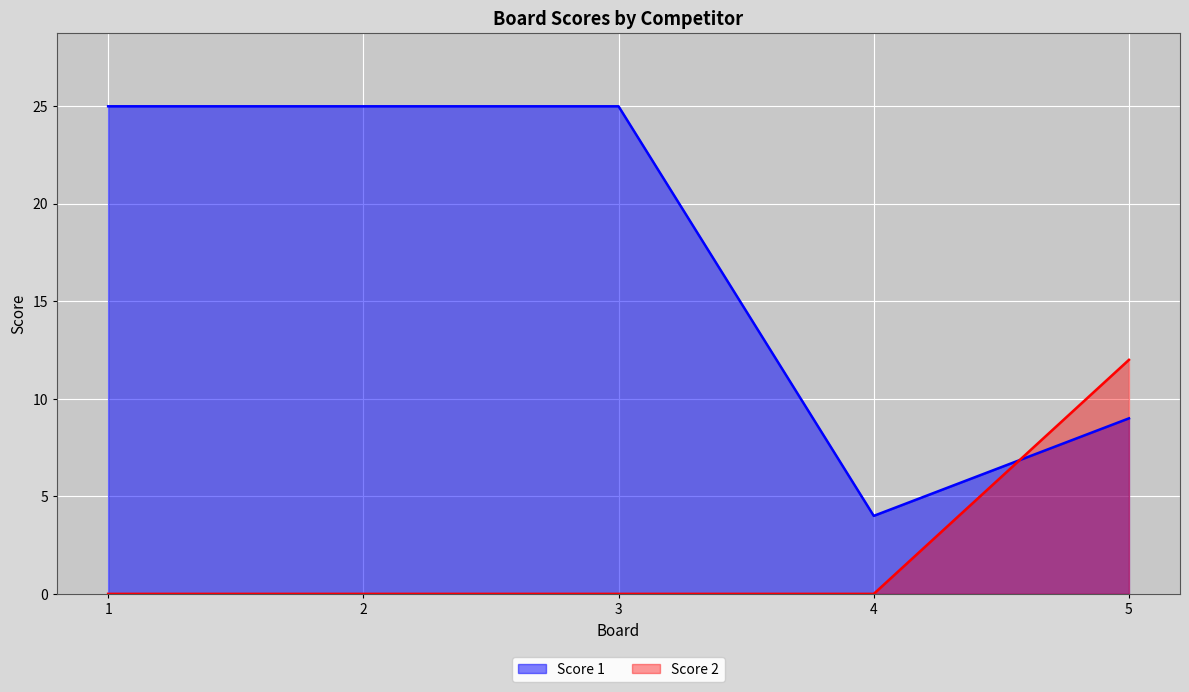

What is the difference between the highest and lowest values at 2?

25